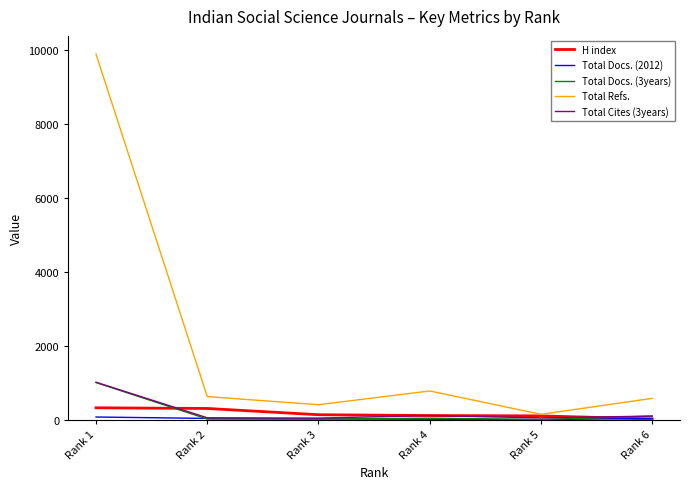

What is the difference between the H index values at Rank 4 and Rank 3?

22